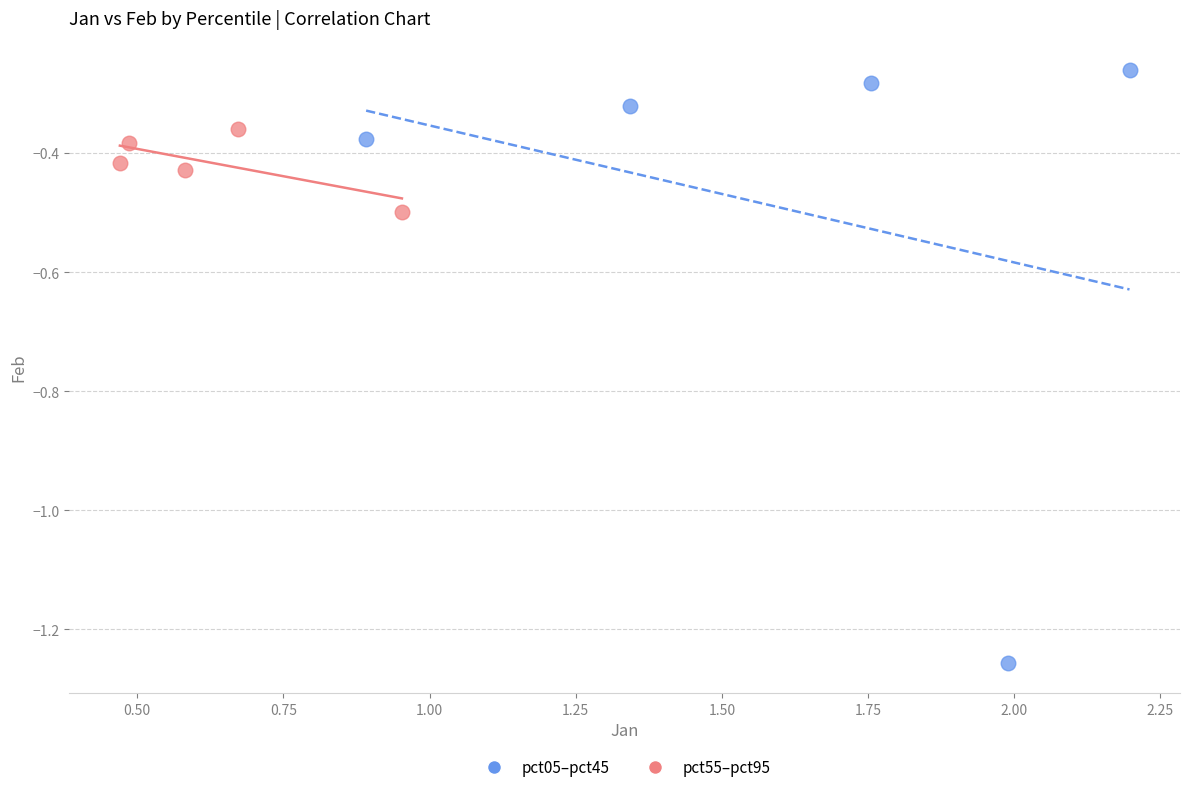

Which series reaches the maximum Y coordinate?

pct05–pct45